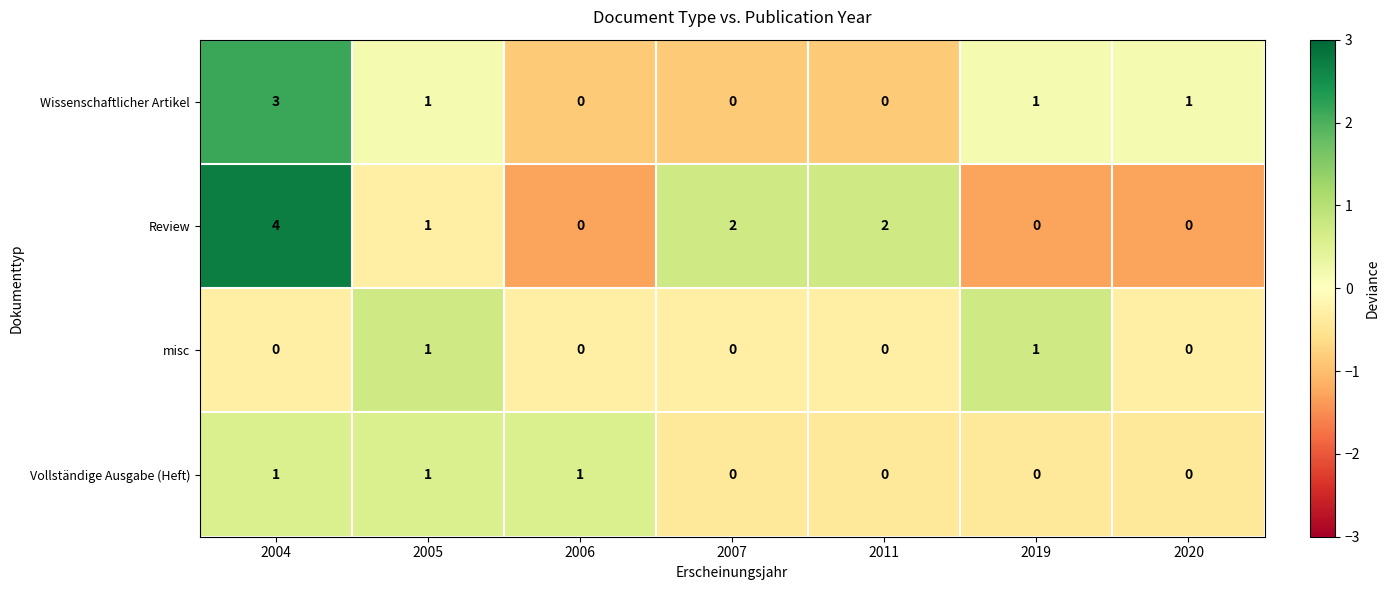

Is it true that misc equals 0 at 2006?

True